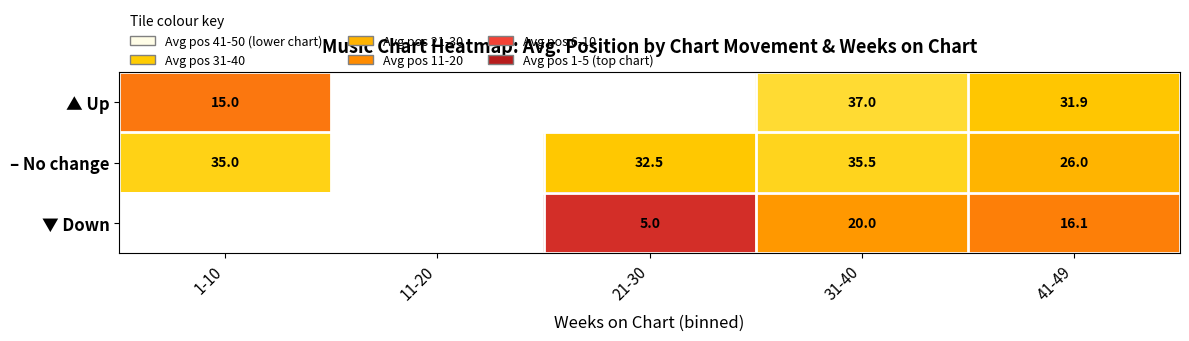

Is the value of – No change at 21-30 greater than the value of ▲ Up at 1-10?

Yes